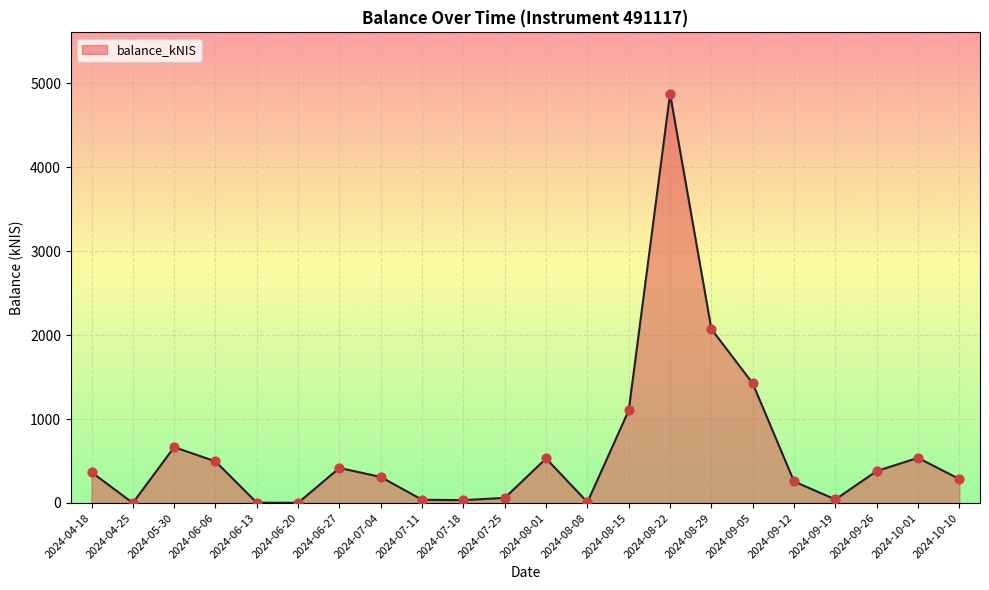

What is the change in value from 2024-09-05 to 2024-09-26?

-1043.9